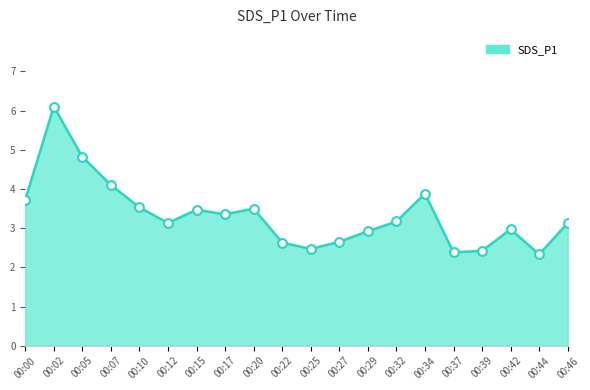

What is the change in value from 00:42 to 00:46?

+0.2